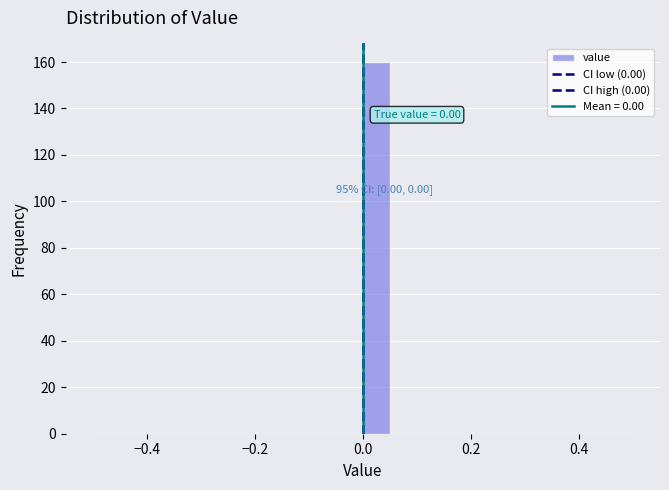

Around what value on the x-axis is the tallest bar? Give the approximate position of its centre, as read against the axis.

0.02